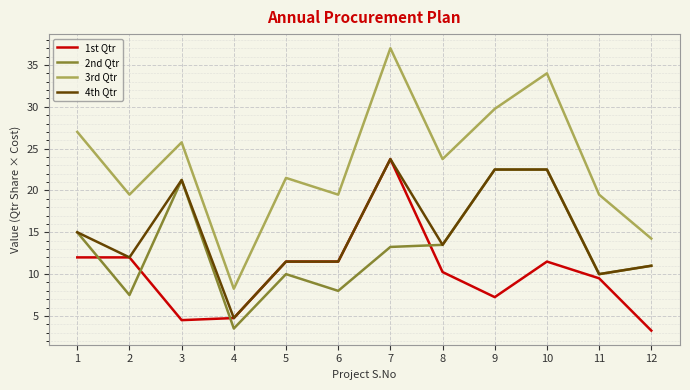

The value of 4th Qtr at 2 is 8.1. True or false?

False